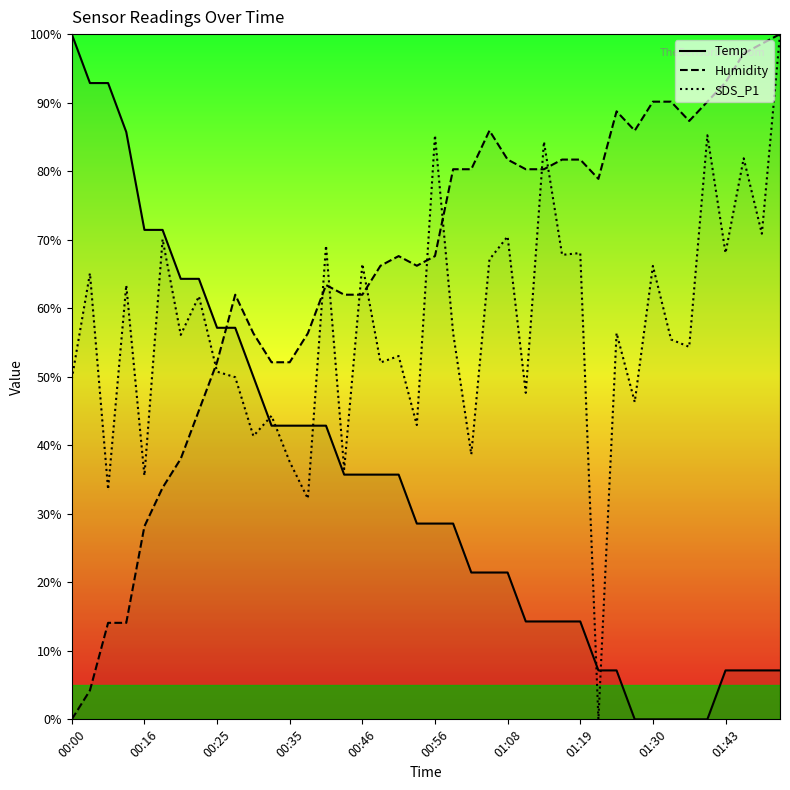

What are all the series names shown in the legend?

Temp, Humidity, SDS_P1